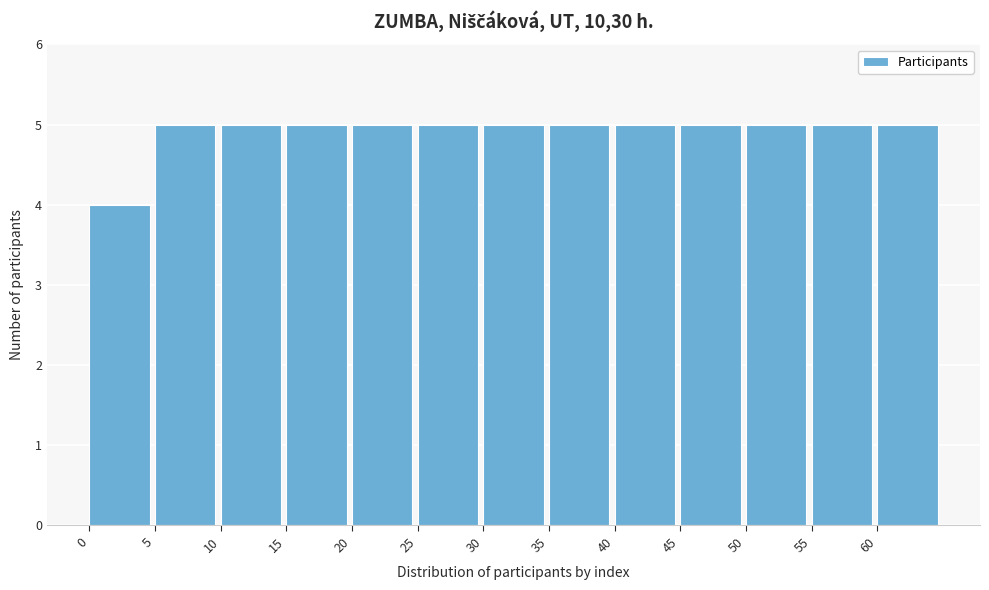

How tall is the bar that spans 30 to 35 on the x-axis? The values are not printed on the chart, so give them approximately, as read against the axis.

5